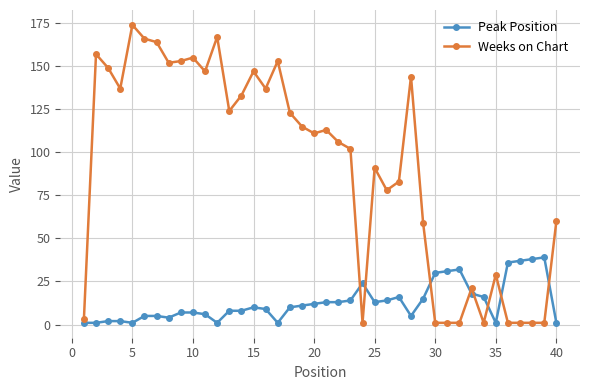

Reading left to right, what are all the values shown in this chart?

Peak Position: 1	1	2	2	1	5	5	4	7	7	6	1	8	8	10	9	1	10	11	12	13	13	14	24	13	14	16	5	15	30	31	32	18	16	1	36	37	38	39	1
Weeks on Chart: 3	157	149	137	174	166	164	152	153	155	147	167	124	133	147	137	153	123	115	111	113	106	102	1	91	78	83	144	59	1	1	1	21	1	29	1	1	1	1	60